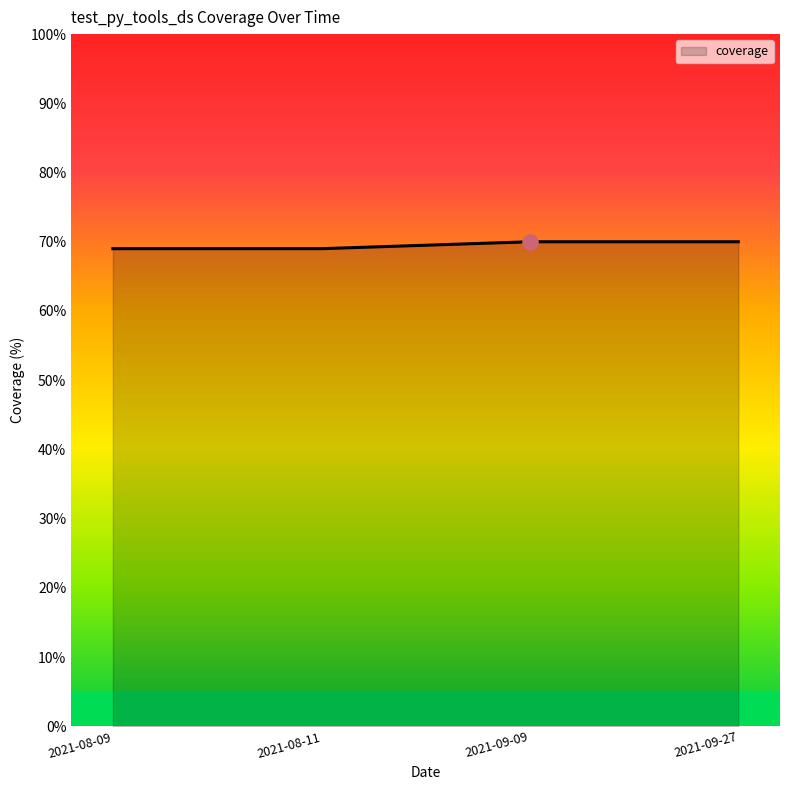

Approximately how many times larger is the value at 2021-09-27 compared to 2021-08-09?

1.0